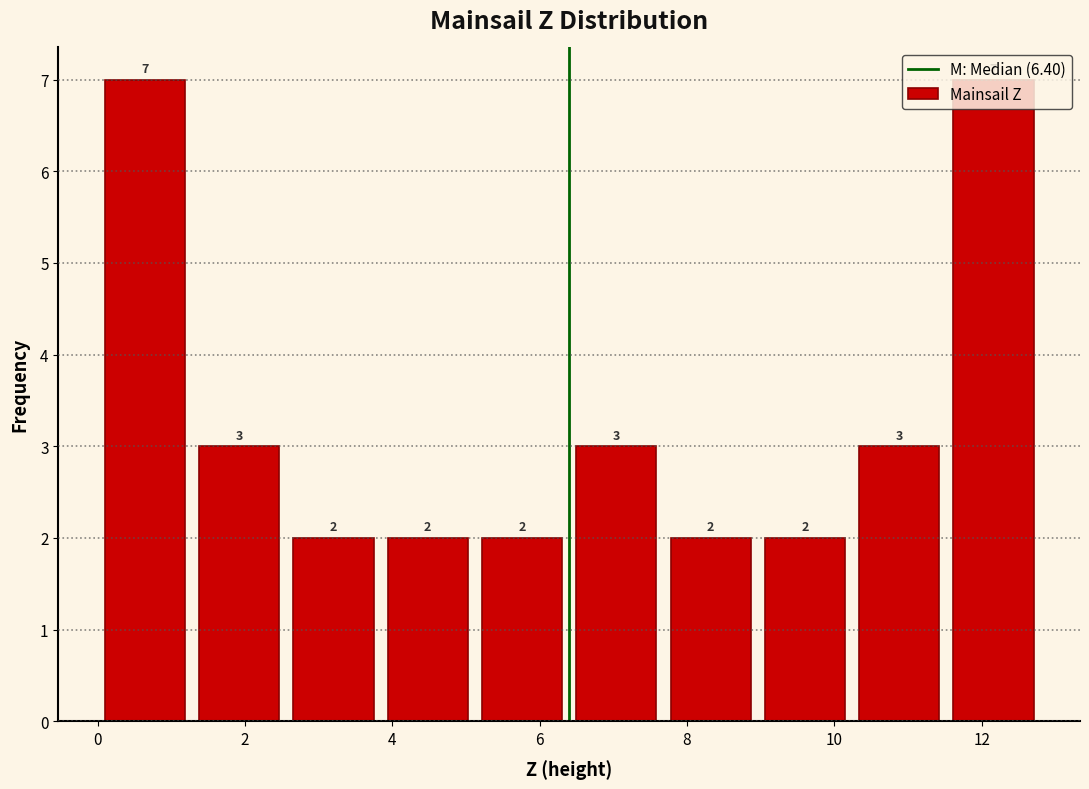

Reading left to right, list every bar in this chart as the range it spans on the x-axis followed by its height. The bar edges are not printed on the chart, so give them approximately, as read against the axis.

0.00 to 1.28: 7
1.28 to 2.56: 3
2.56 to 3.84: 2
3.84 to 5.12: 2
5.12 to 6.40: 2
6.40 to 7.68: 3
7.68 to 8.96: 2
8.96 to 10.24: 2
10.24 to 11.52: 3
11.52 to 12.80: 7